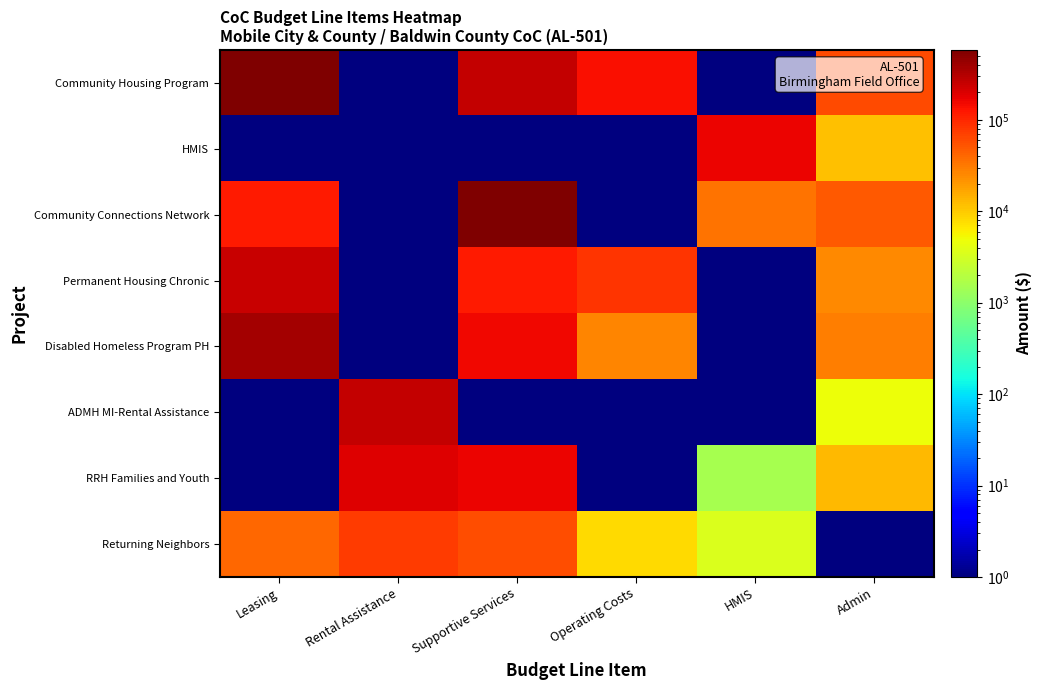

Reading left to right, what are all the values shown in this chart?

Community Housing Program: Leasing=579423.0	Rental Assistance=0.1	Supportive Services=255440.0	Operating Costs=141500.0	HMIS=0.1	Admin=60236.0
HMIS: Leasing=0.1	Rental Assistance=0.1	Supportive Services=0.1	Operating Costs=0.1	HMIS=162358.0	Admin=11365.0
Community Connections Network: Leasing=118056.0	Rental Assistance=0.1	Supportive Services=551658.0	Operating Costs=0.1	HMIS=34000.0	Admin=49259.0
Permanent Housing Chronic: Leasing=248393.0	Rental Assistance=0.1	Supportive Services=116306.0	Operating Costs=81159.0	HMIS=0.1	Admin=24550.0
Disabled Homeless Program PH: Leasing=370152.0	Rental Assistance=0.1	Supportive Services=150606.0	Operating Costs=26820.0	HMIS=0.1	Admin=30061.0
ADMH MI-Rental Assistance: Leasing=0.1	Rental Assistance=254880.0	Supportive Services=0.1	Operating Costs=0.1	HMIS=0.1	Admin=4763.0
RRH Families and Youth: Leasing=0.1	Rental Assistance=188328.0	Supportive Services=159338.0	Operating Costs=0.1	HMIS=1500.0	Admin=12972.0
Returning Neighbors: Leasing=40980.0	Rental Assistance=74412.0	Supportive Services=56350.0	Operating Costs=7900.0	HMIS=3500.0	Admin=0.1